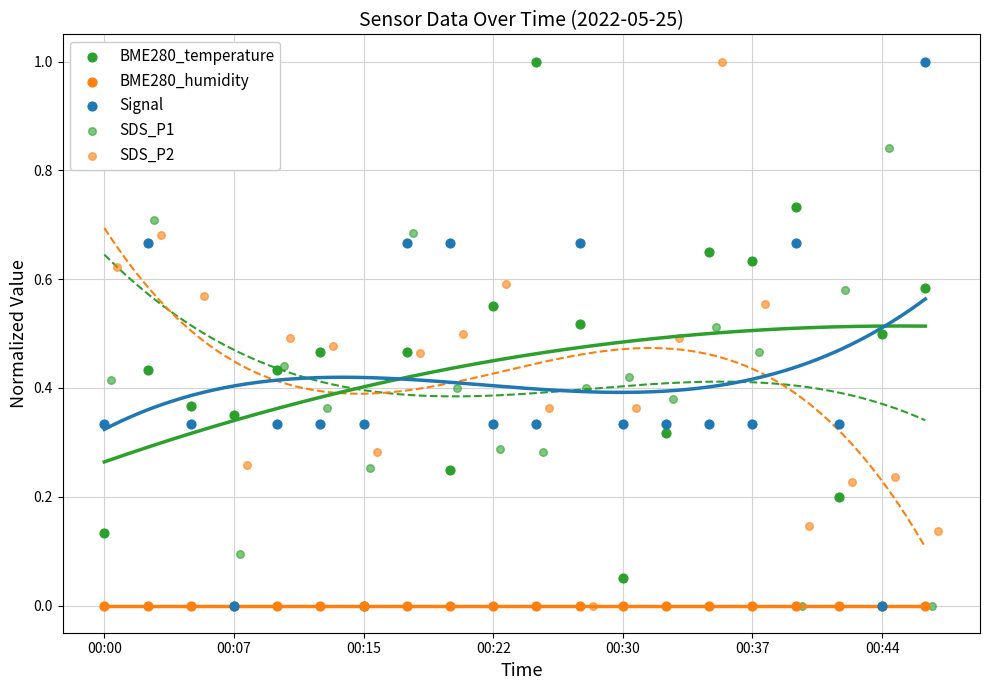

At how many categories does at least one series exceed 0?

20